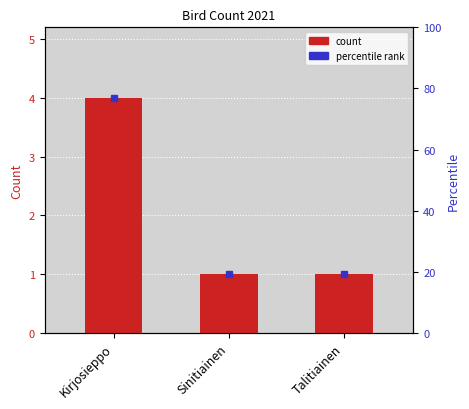

Read the value at Kirjosieppo.

4